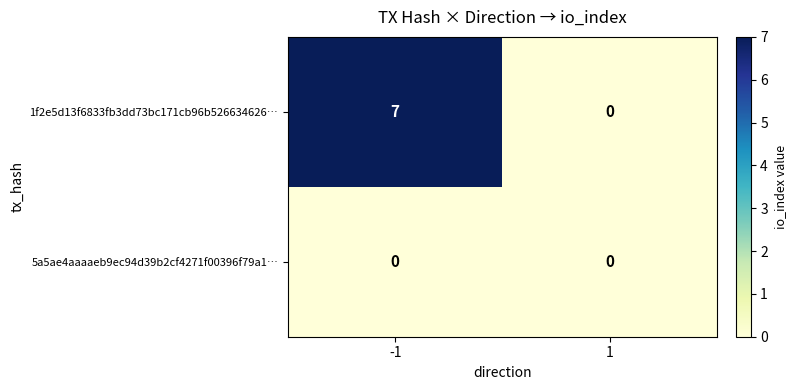

What is the greatest value displayed?

7